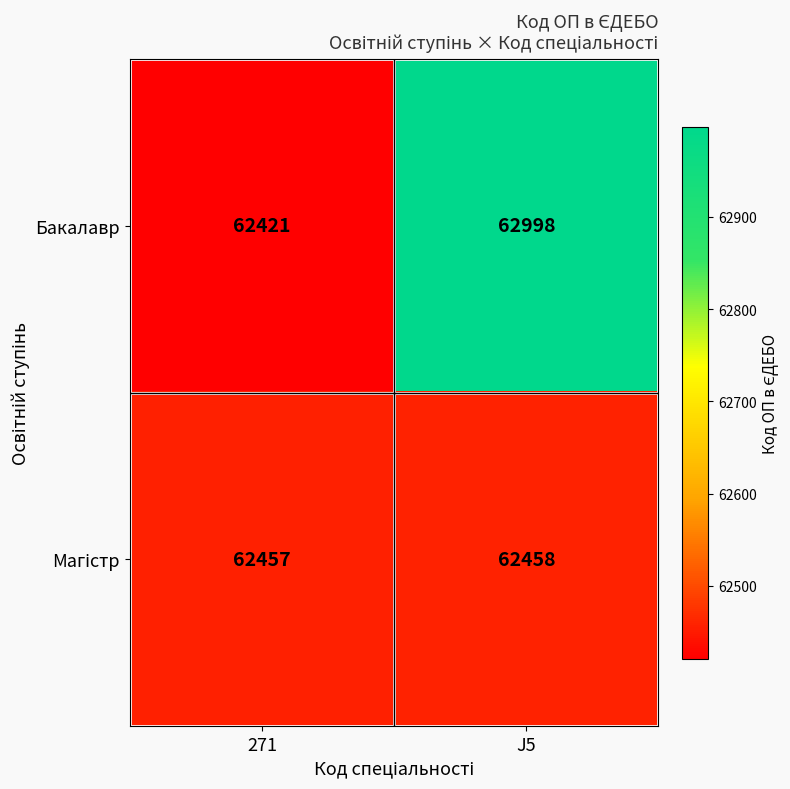

What is the smallest value displayed?

62421